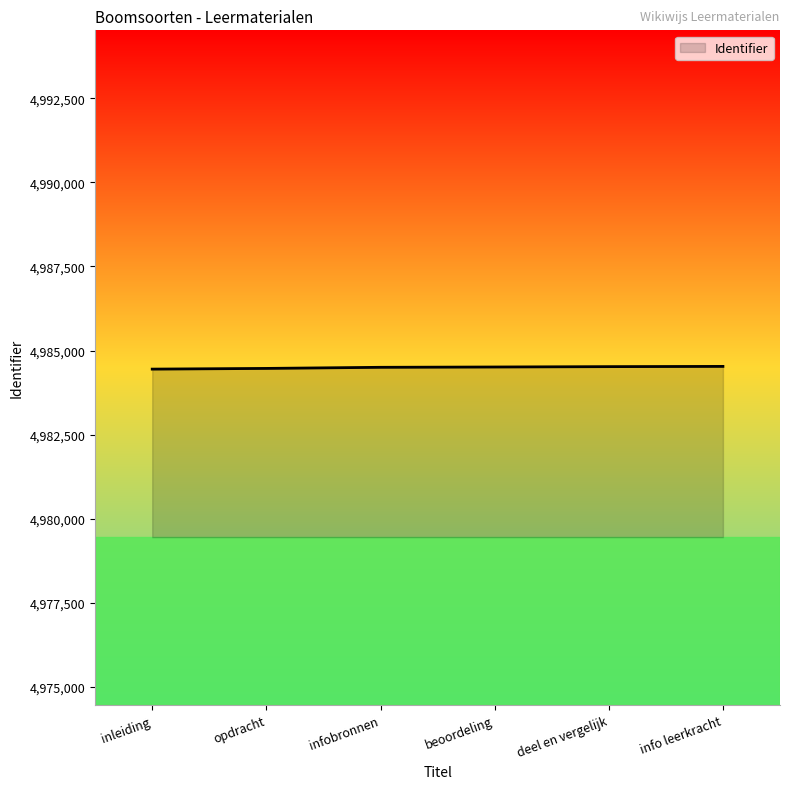

What is the ratio of the value at info leerkracht to the value at opdracht?

1.0